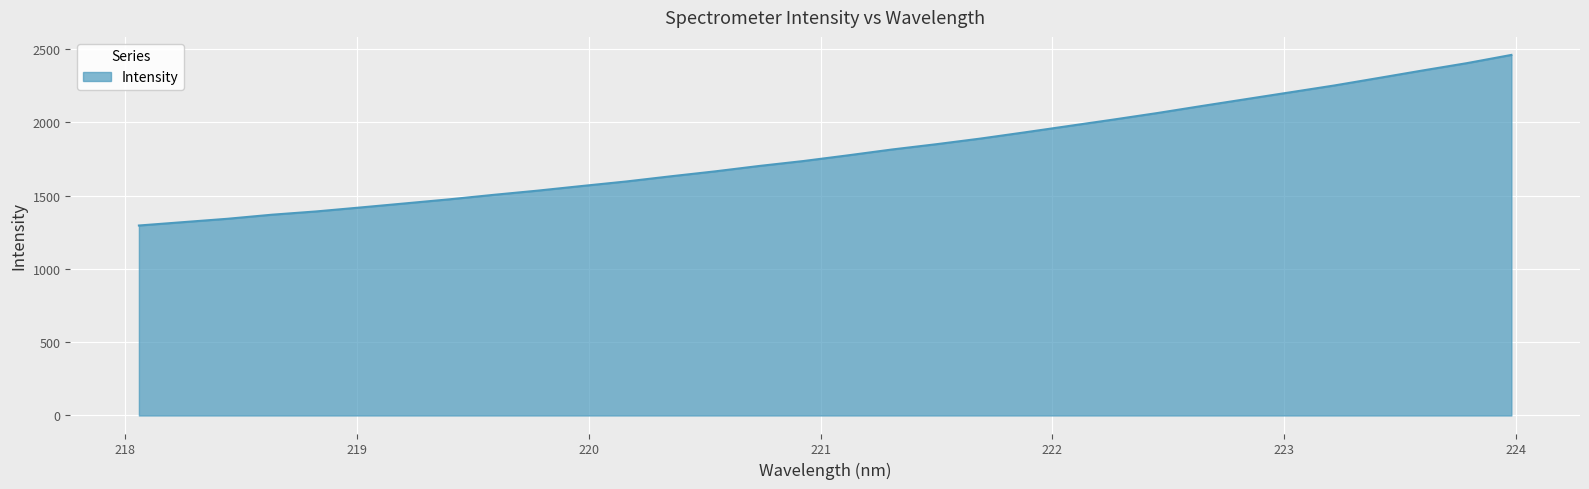

What is the greatest value displayed?

2460.5